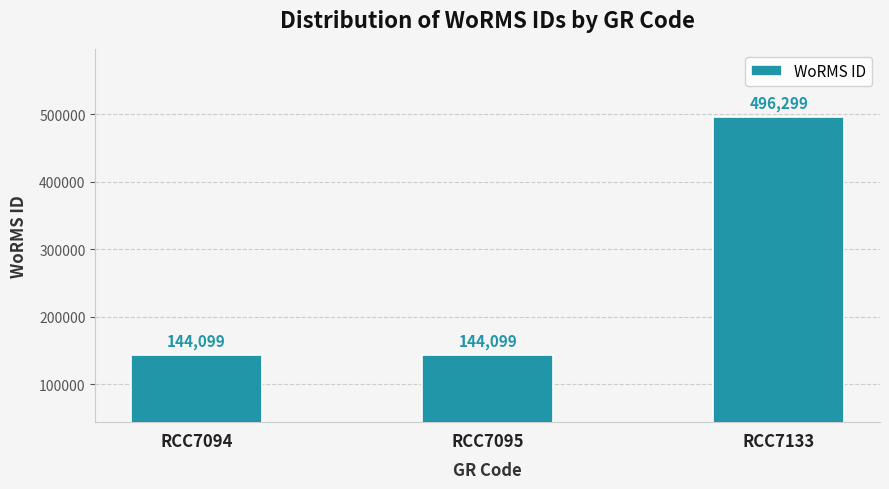

Reading left to right, list all the values displayed in this chart.

144099	144099	496299